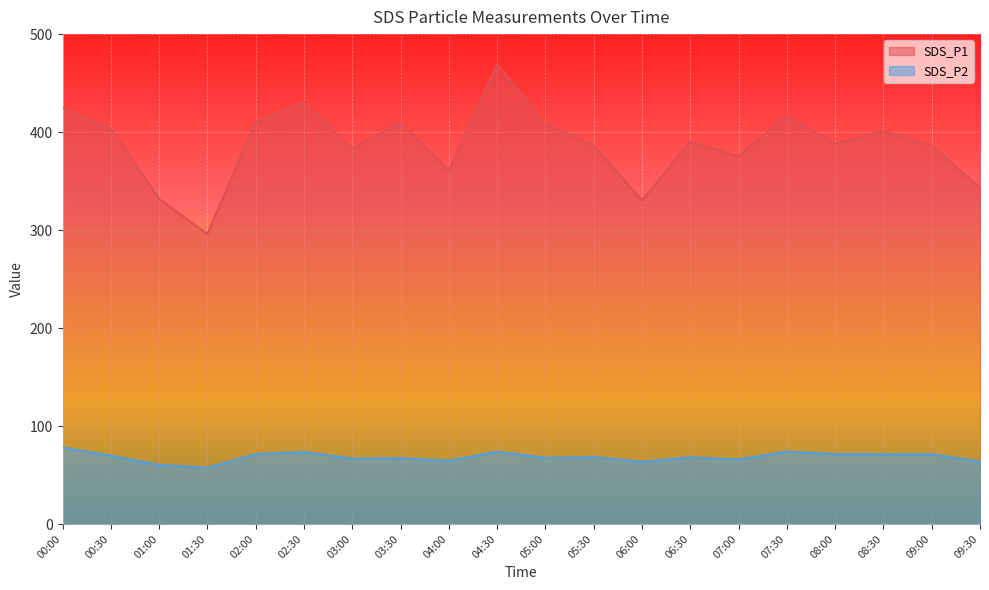

What position from the left is 05:00?

11